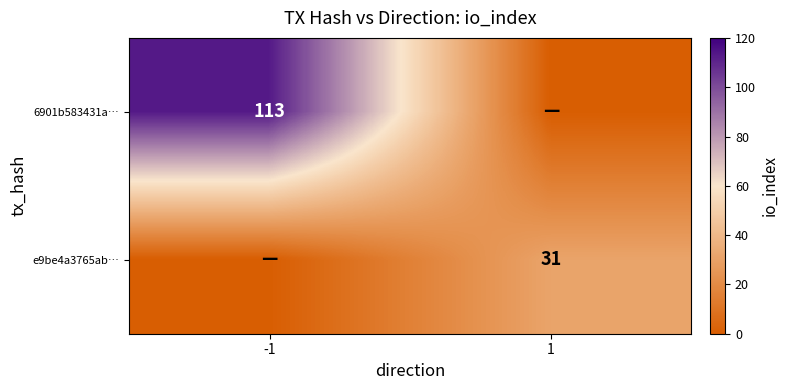

Is the value of 6901b583431a… at -1 greater than the value of e9be4a3765ab… at 1?

Yes